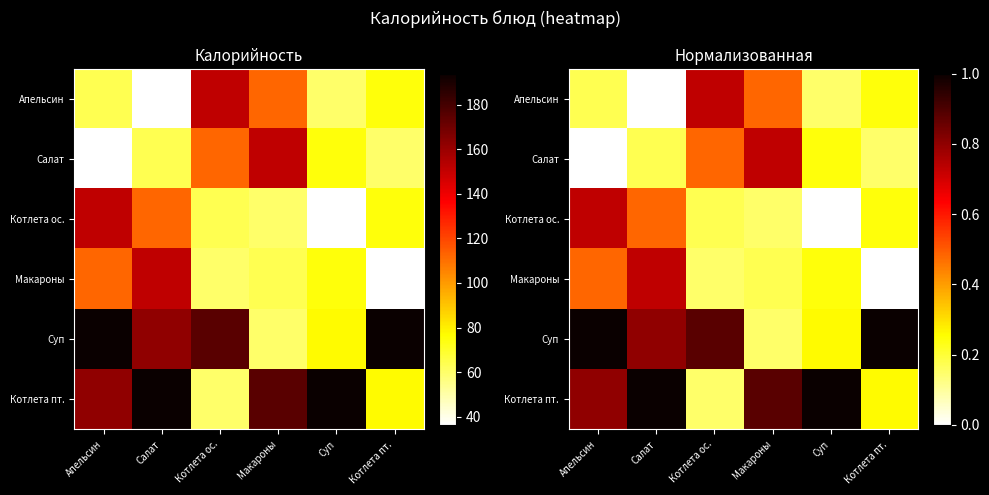

Which has a higher value, Суп or Котлета ос.?

Котлета ос.